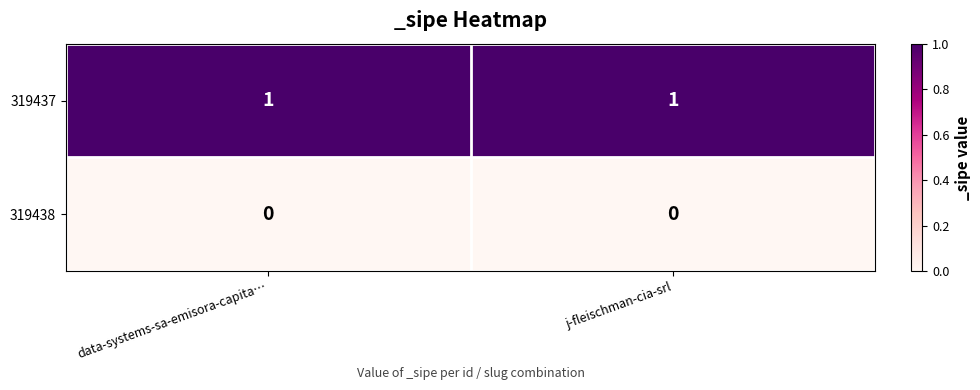

What is the difference between the highest and lowest values at data-systems-sa-emisora-capita…?

1